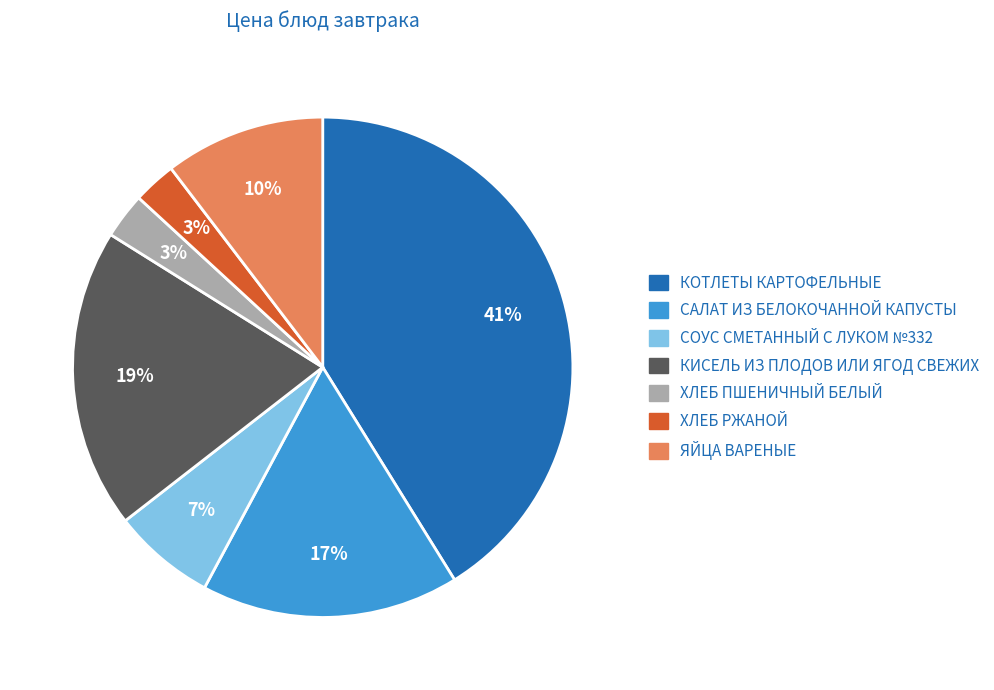

How many slices are in this pie chart?

7